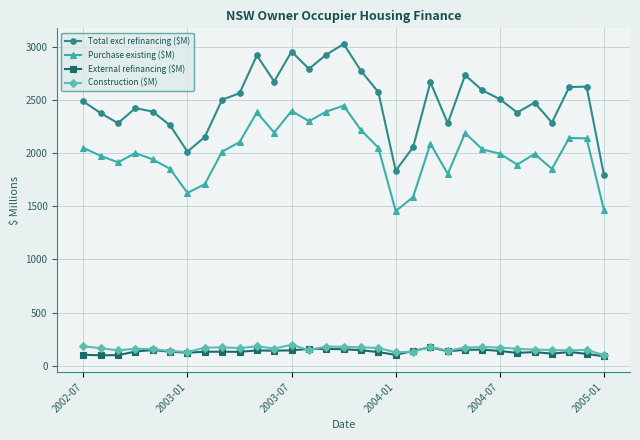

True or false: Total excl refinancing ($M) has more than 1 interior local peaks.

True